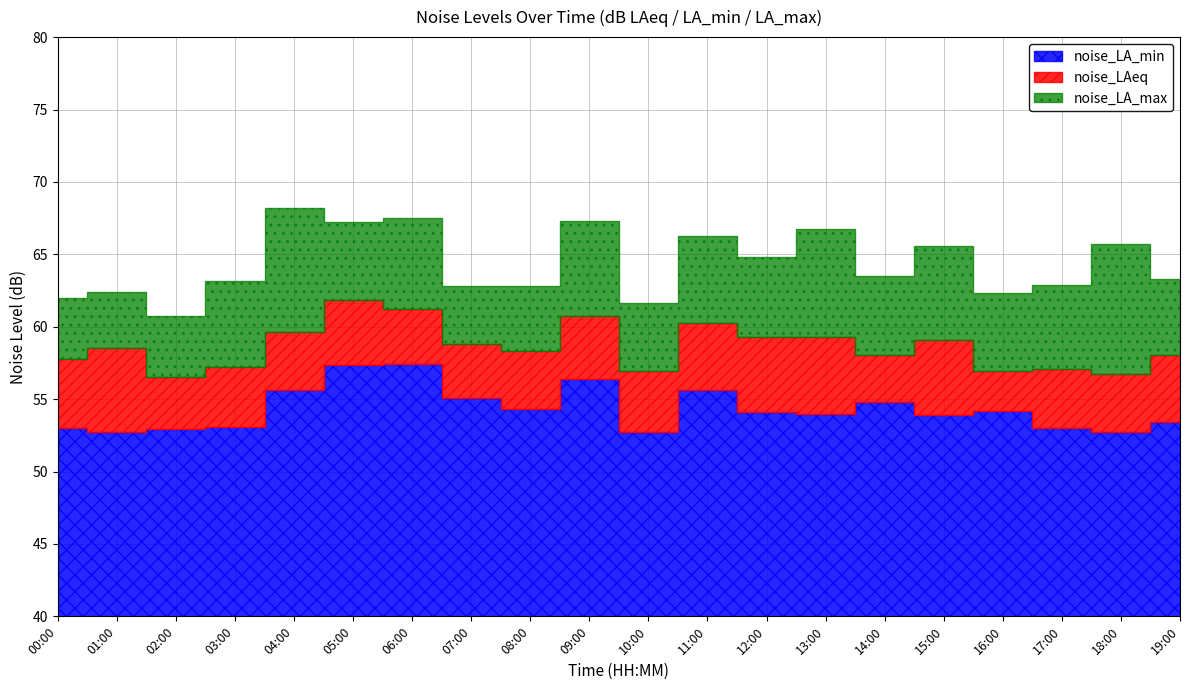

True or false: noise_LAeq has a value of 56.5 at 02:00.

True